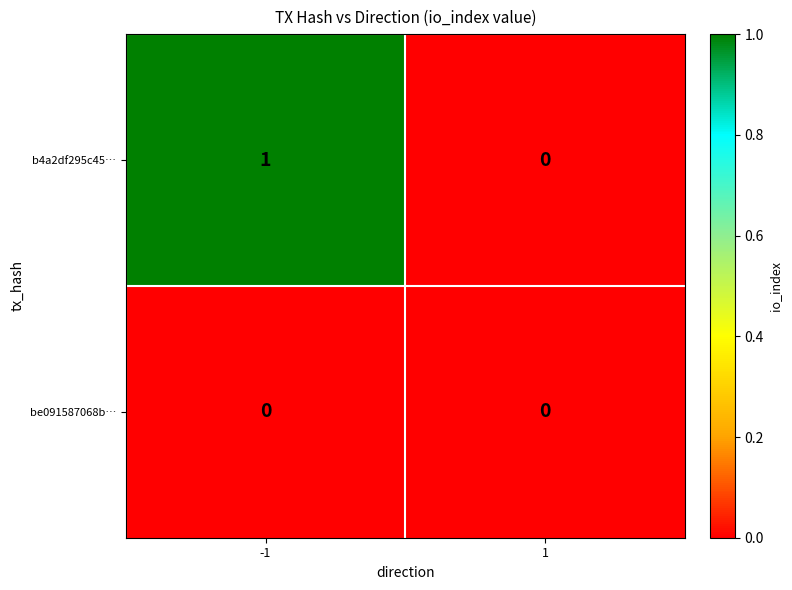

Is it true that be091587068b… equals 0 at -1?

True